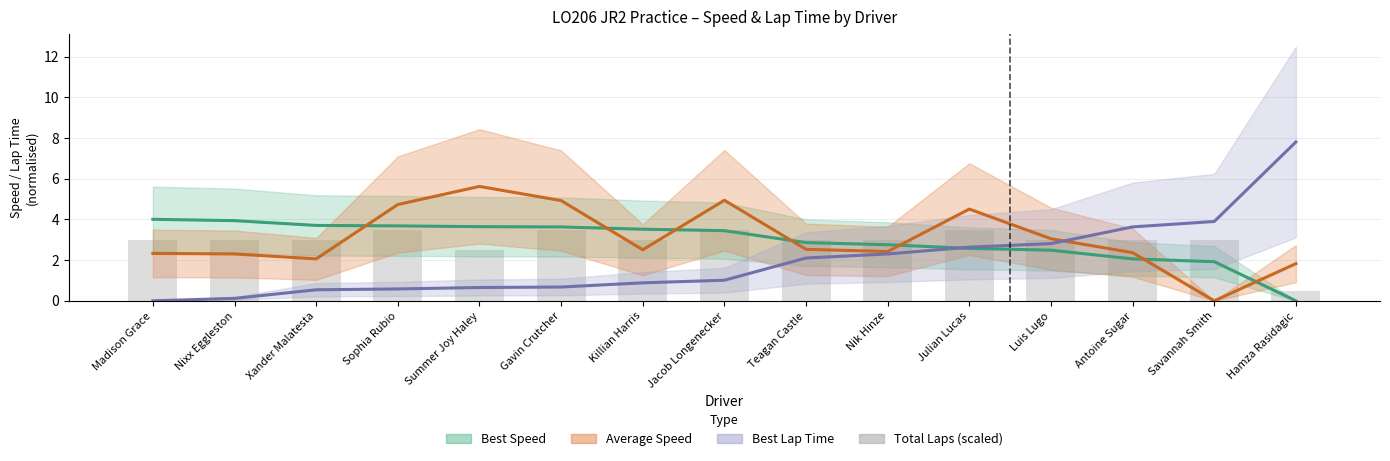

Which label corresponds to the largest value in the chart?

Hamza Rasidagic